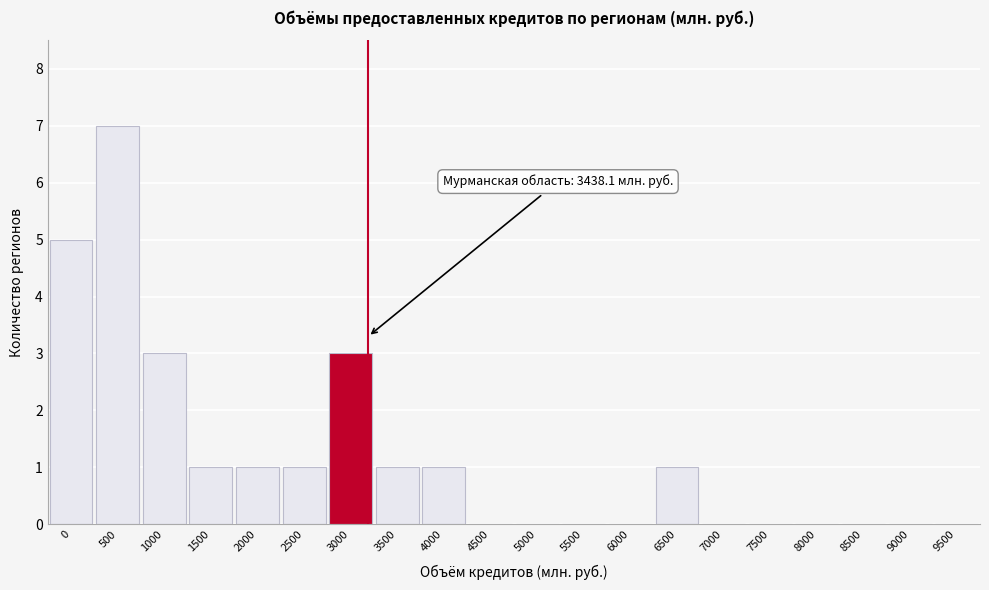

Reading right to left, transcribe all the data shown in this chart.

9500=0	9000=0	8500=0	8000=0	7500=0	7000=0	6500=1	6000=0	5500=0	5000=0	4500=0	4000=1	3500=1	3000=3	2500=1	2000=1	1500=1	1000=3	500=7	0=5